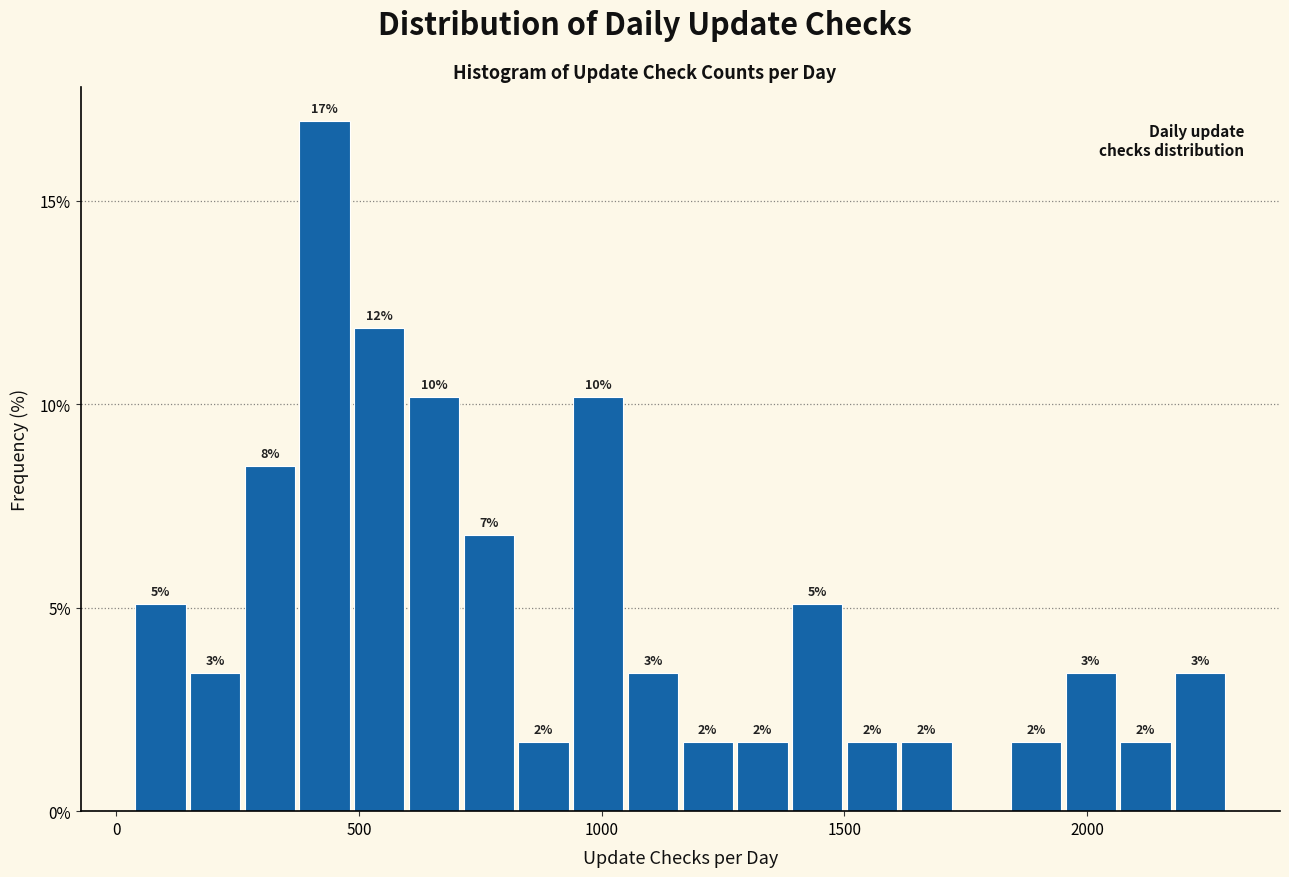

Around what value on the x-axis is the tallest bar? Give the approximate position of its centre, as read against the axis.

450